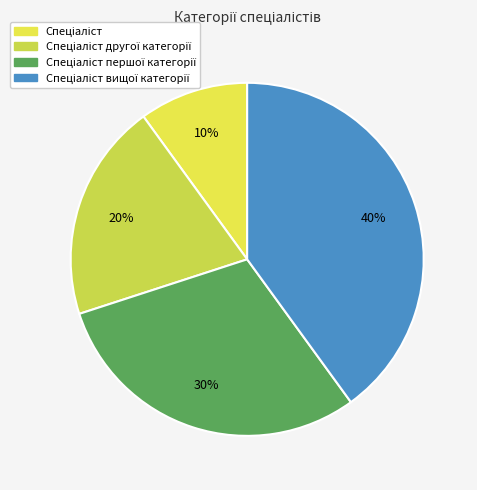

How many segments does this pie chart have?

4